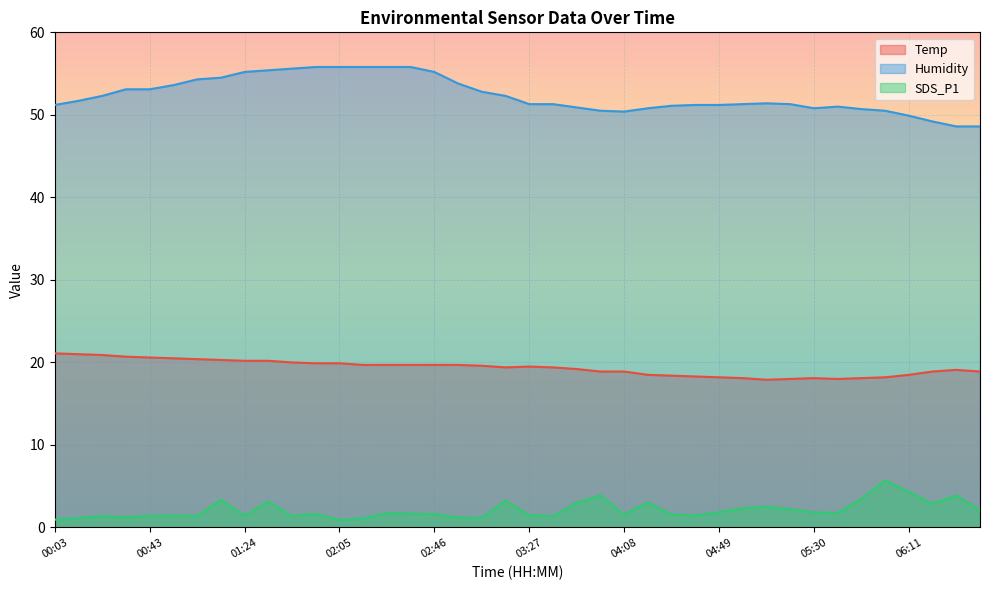

True or false: Temp and SDS_P1 cross at least once.

False